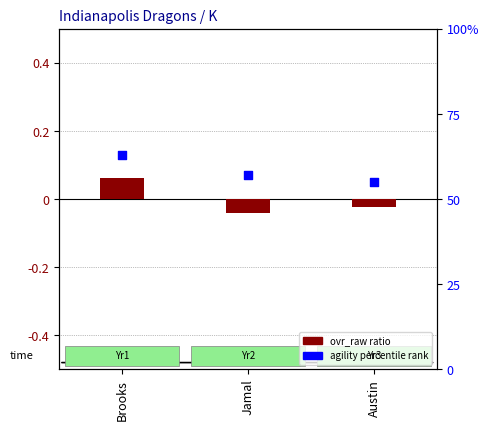

Which series reaches the maximum Y coordinate?

agility percentile